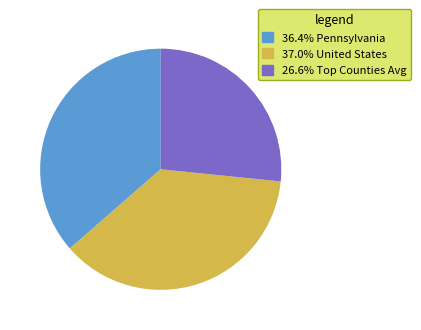

Is there a majority slice in this chart?

No